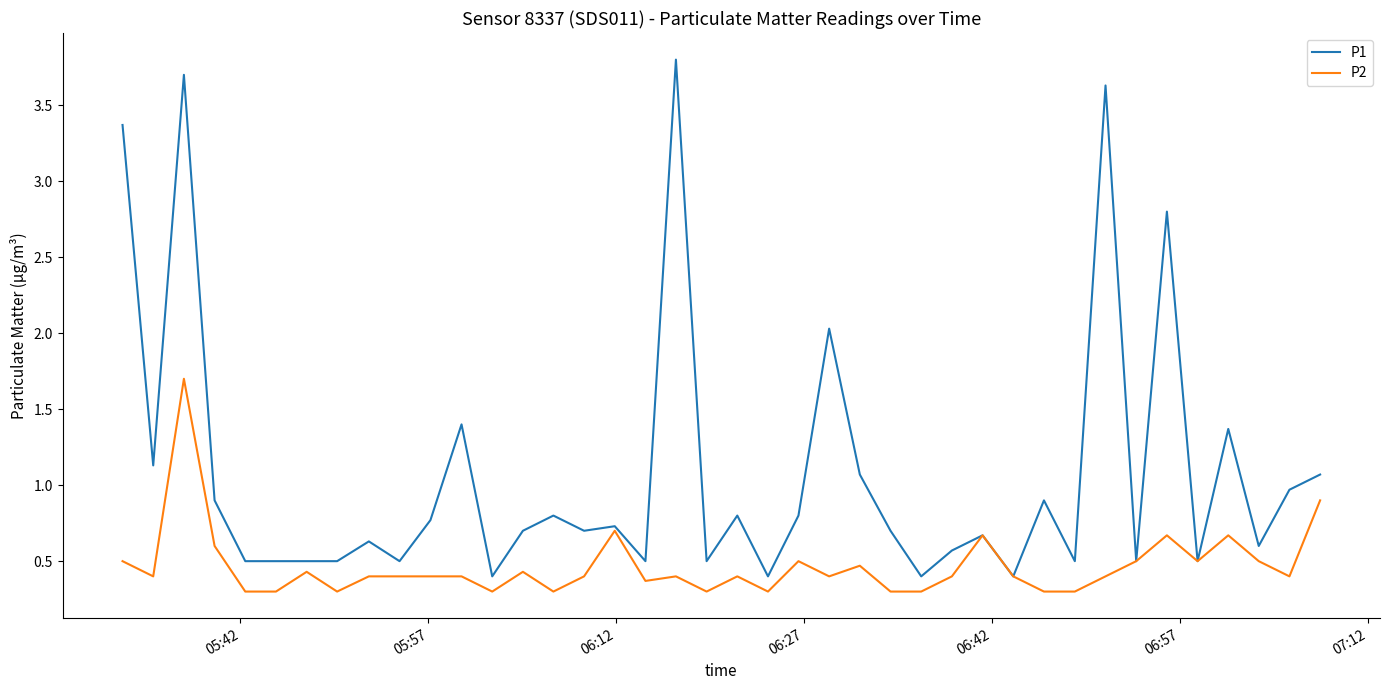

Which series has the largest total across all categories?

P1